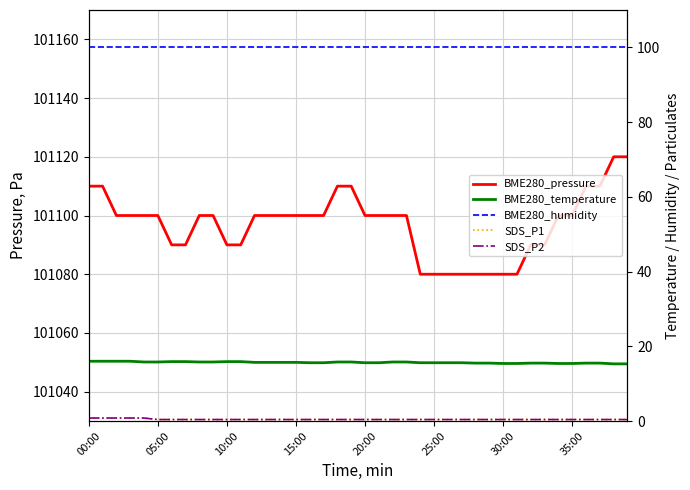

Which series has the widest spread of values?

BME280_pressure